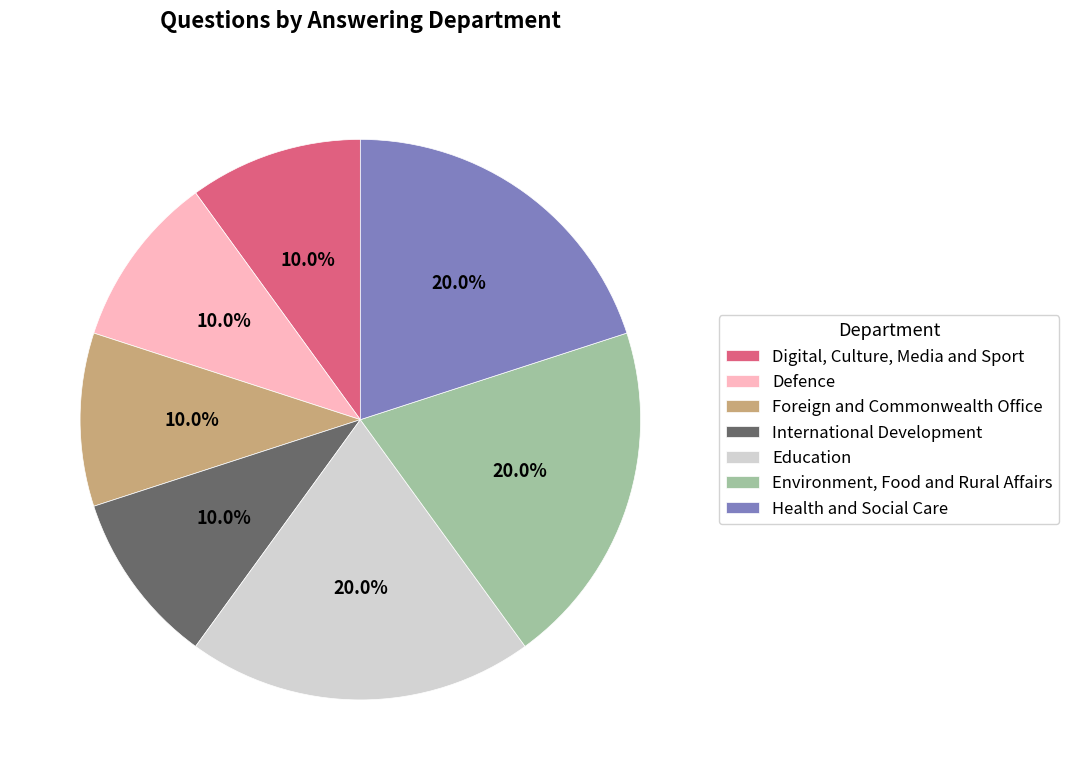

Between Health and Social Care and International Development, which is larger?

Health and Social Care